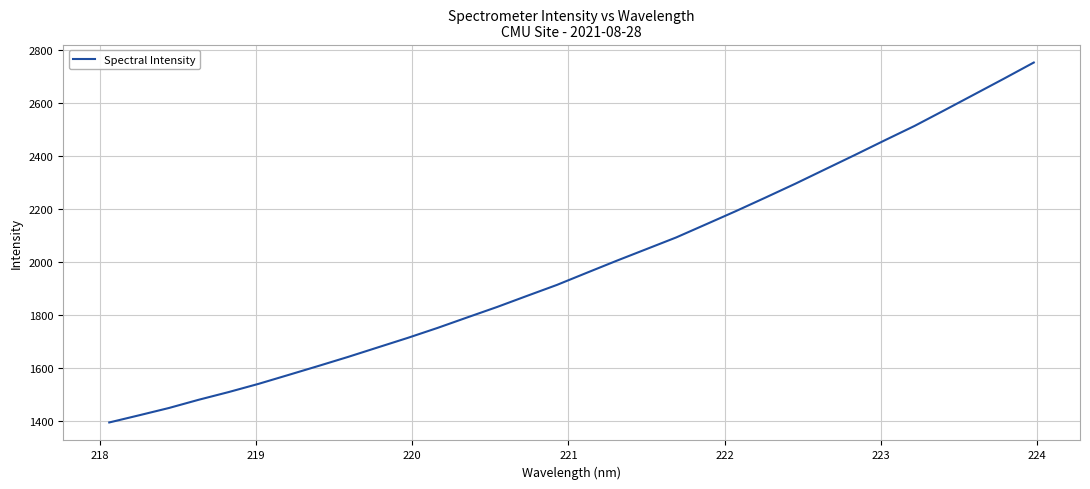

What is the maximum value shown in the chart?

2751.7